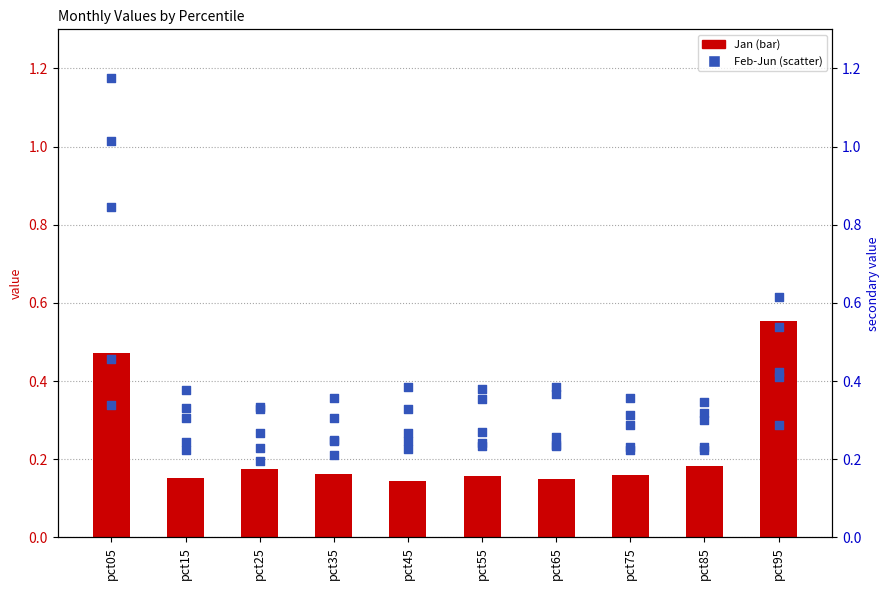

At how many categories does at least one series exceed 0?

10